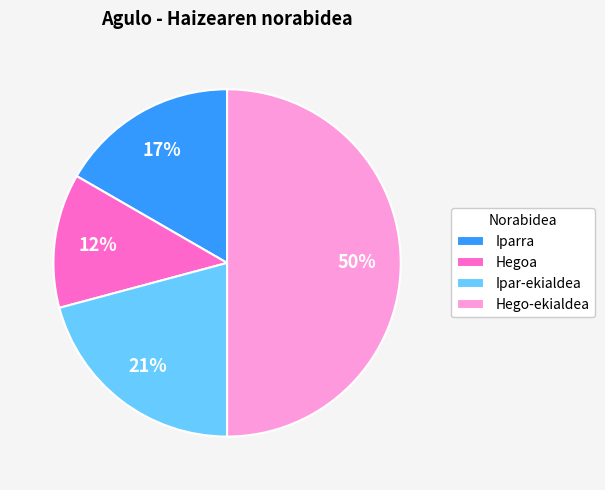

Which slice is the largest?

Hego-ekialdea